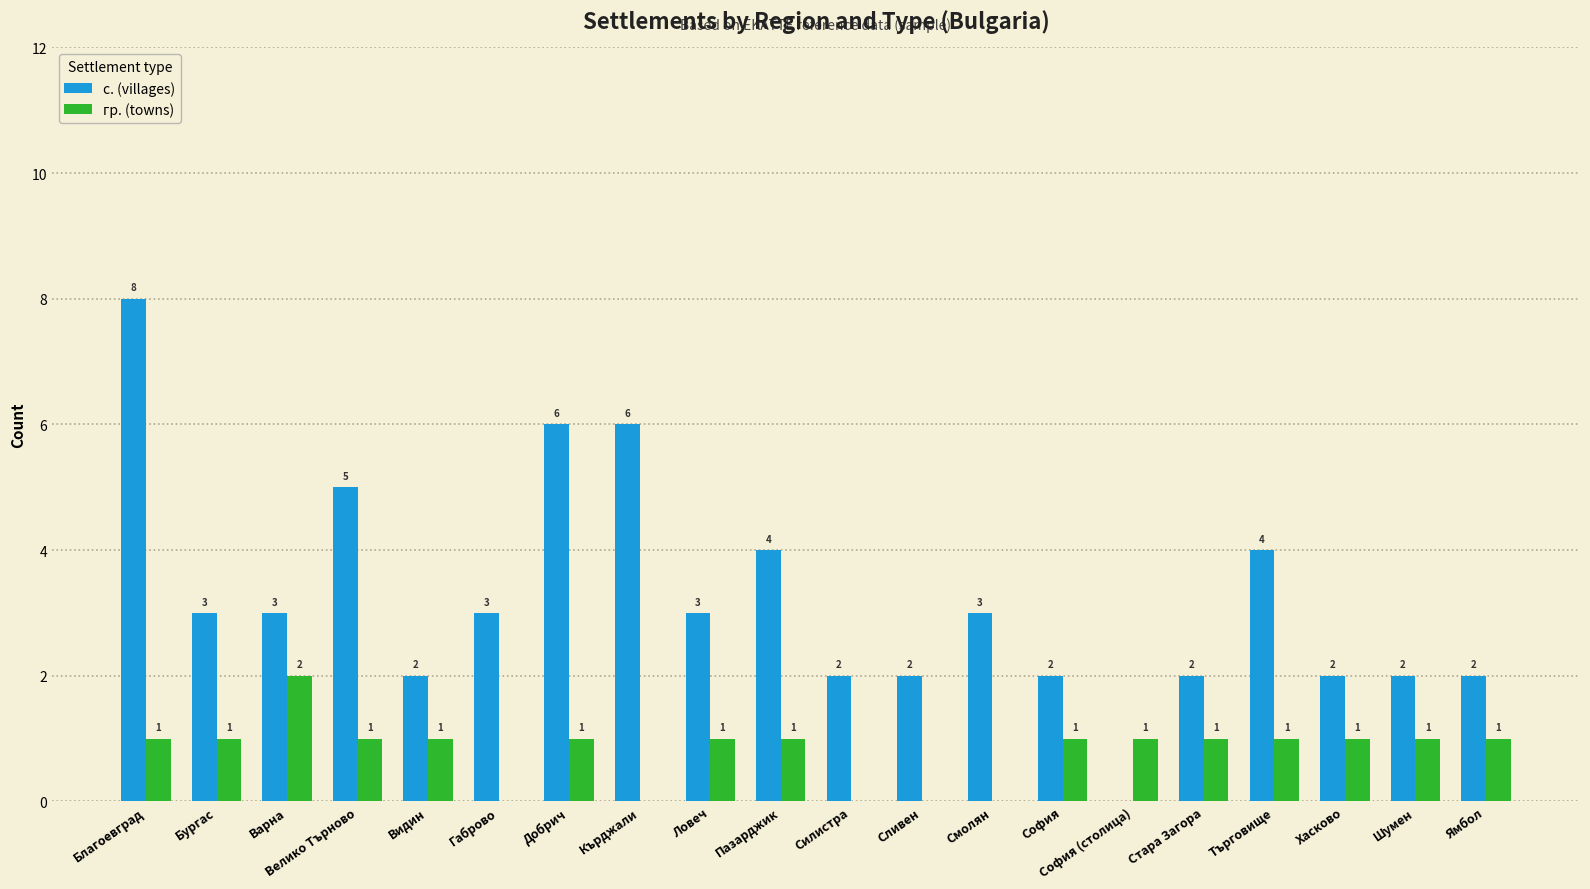

Where does the с. (villages) series first go above 3?

Благоевград